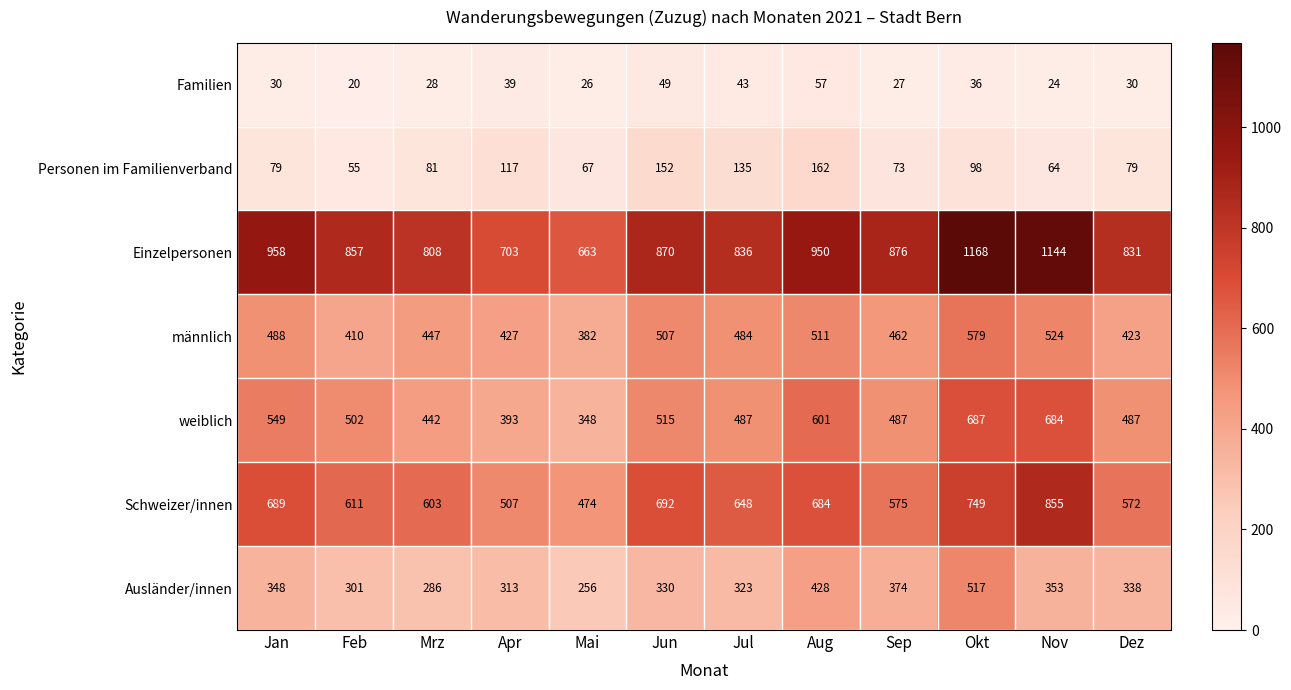

What is the difference between the maximum and second lowest values in the weiblich series?

294